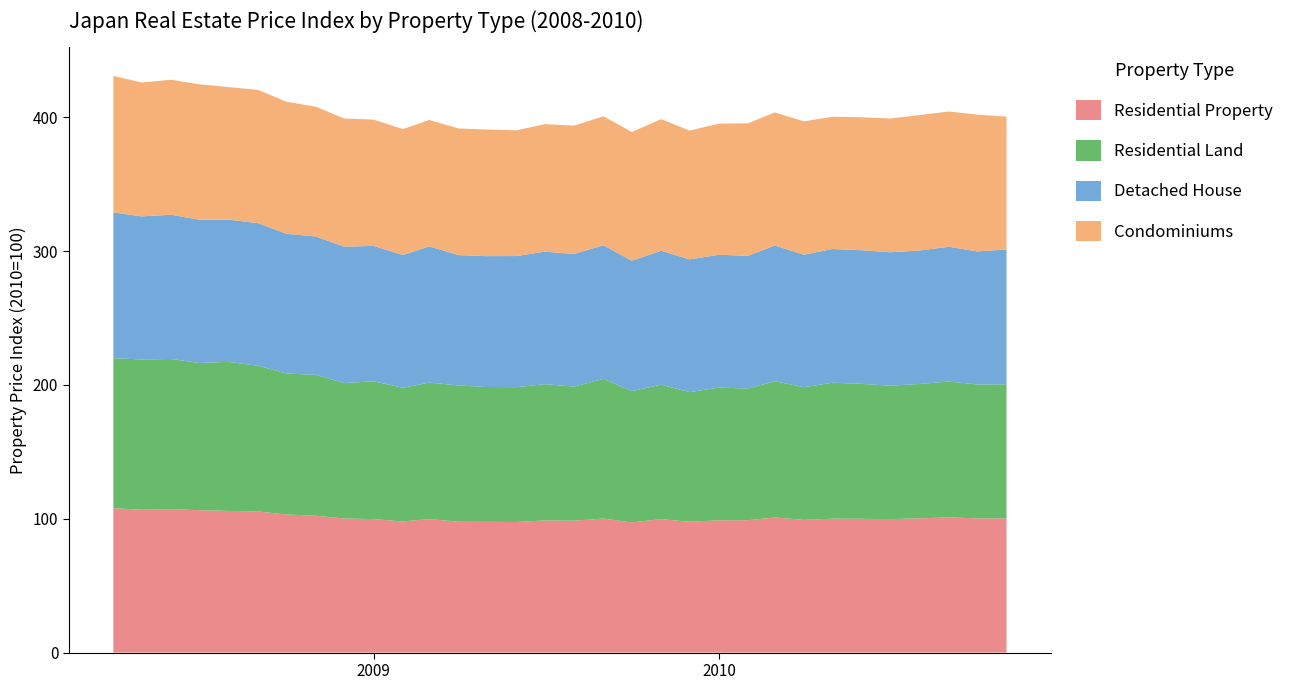

Reading right to left, list all the values displayed in this chart.

Residential Property: 100.2	100.3	101.0	100.3	99.8	100.0	100.1	99.2	101.0	98.9	98.8	97.8	99.7	97.3	100.1	98.5	98.8	97.6	97.7	97.8	99.8	98.0	99.8	100.2	102.3	103.2	105.5	105.9	106.4	107.2	106.7	107.9
Residential Land: 100.2	100.0	101.5	100.4	99.7	100.8	101.6	99.1	101.8	98.3	99.1	96.8	100.5	98.1	104.4	100.2	101.8	100.8	100.7	101.8	101.9	99.9	102.9	101.2	105.2	105.3	108.8	111.3	110.0	112.1	112.3	112.1
Detached House: 100.8	99.4	100.7	99.7	99.7	99.8	99.9	99.0	101.5	99.2	99.2	99.2	100.1	97.4	99.8	99.1	99.0	98.0	97.8	97.4	101.8	99.2	101.2	101.9	103.4	104.3	106.5	106.3	107.1	107.8	106.9	108.9
Condominiums: 99.3	102.2	101.0	101.2	100.0	99.3	98.8	99.7	99.4	99.0	98.0	96.2	98.3	96.2	96.4	95.9	95.3	93.9	94.6	94.6	94.4	94.1	94.4	95.8	97.0	98.7	99.6	99.0	101.2	100.8	100.0	102.0